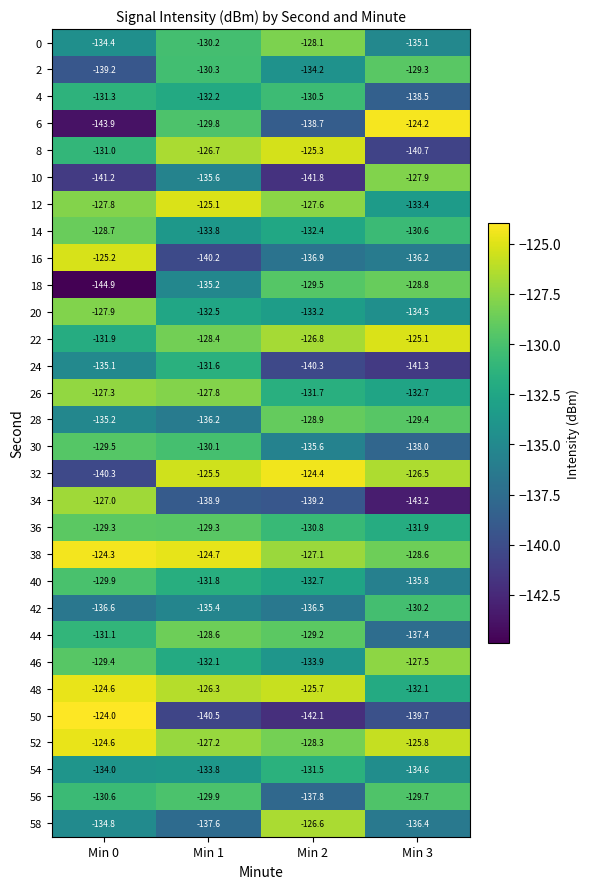

What is the greatest value displayed?

-124.0